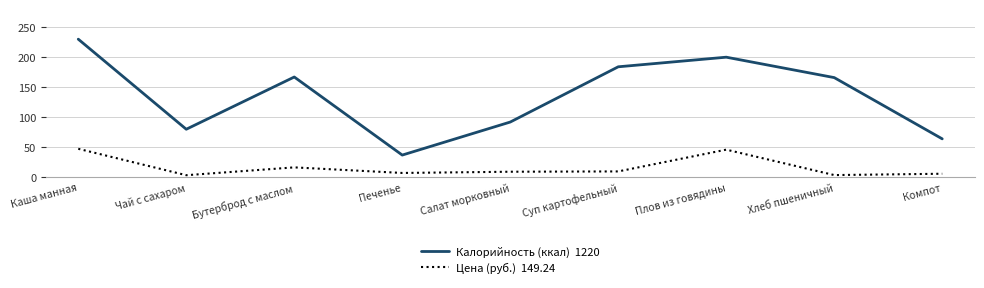

What is the spread (max minus min) of values at Печенье?

29.8